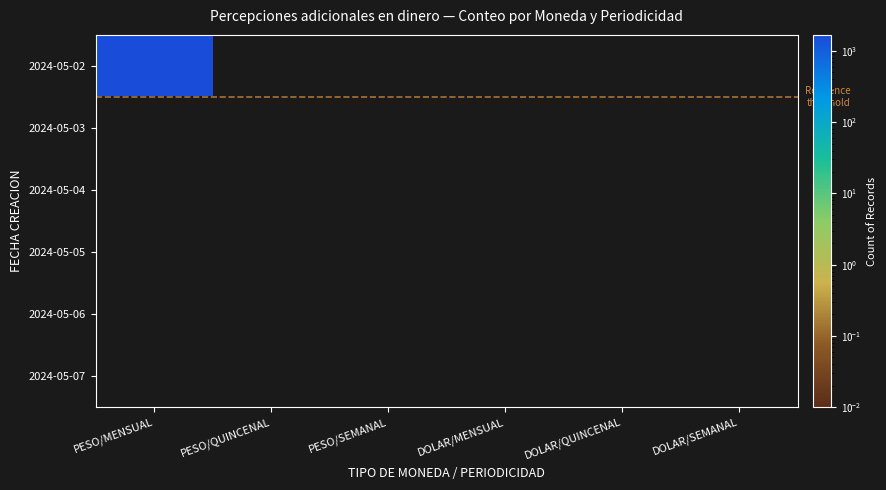

What is the greatest value displayed?

1684